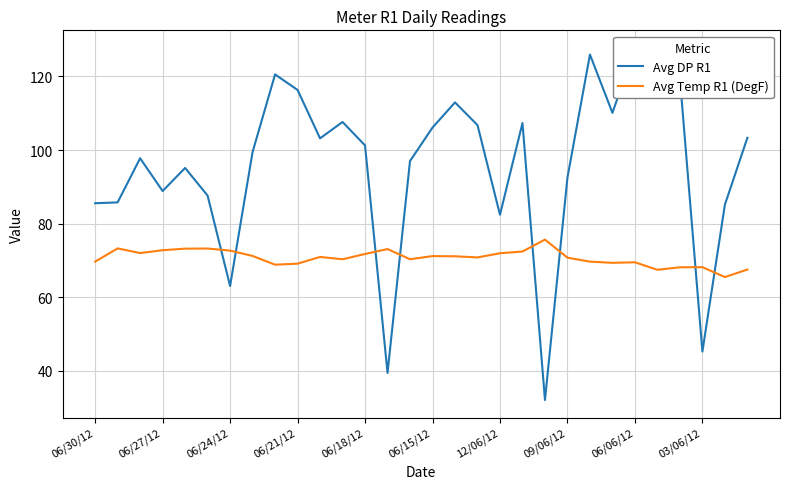

What is the approximate value of Avg DP R1 at 22?

126.0